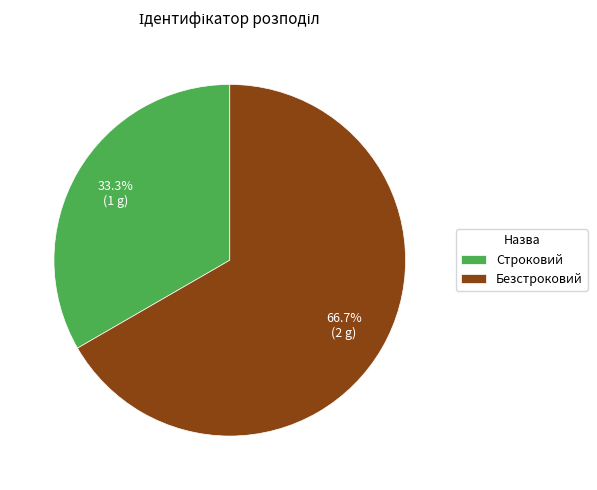

How many segments does this pie chart have?

2